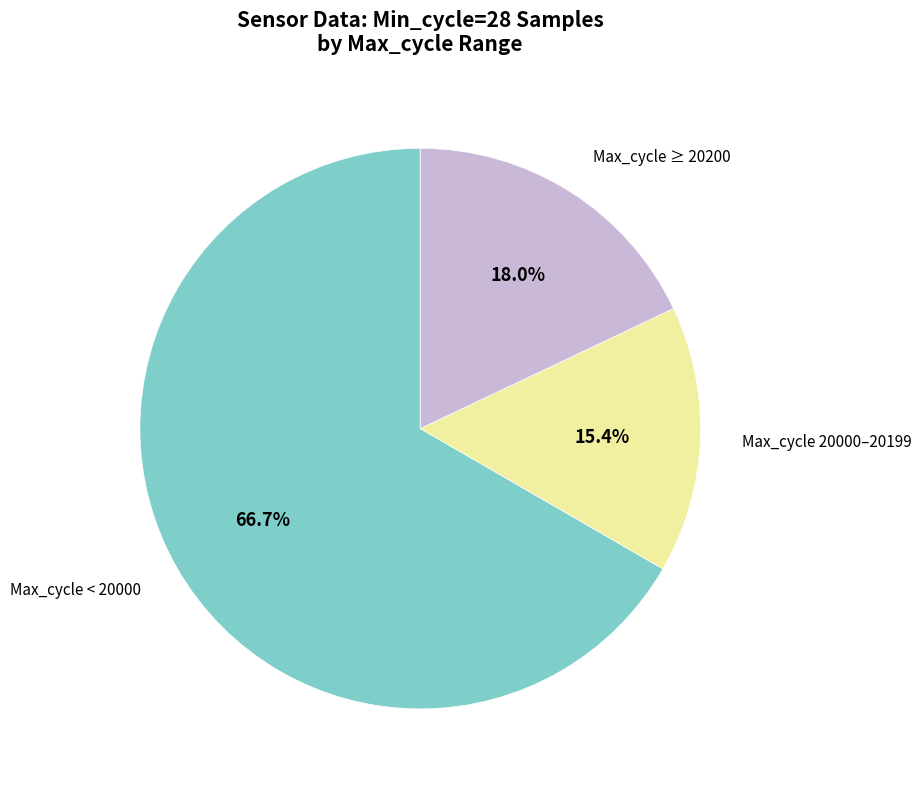

Is there a majority slice in this chart?

Yes